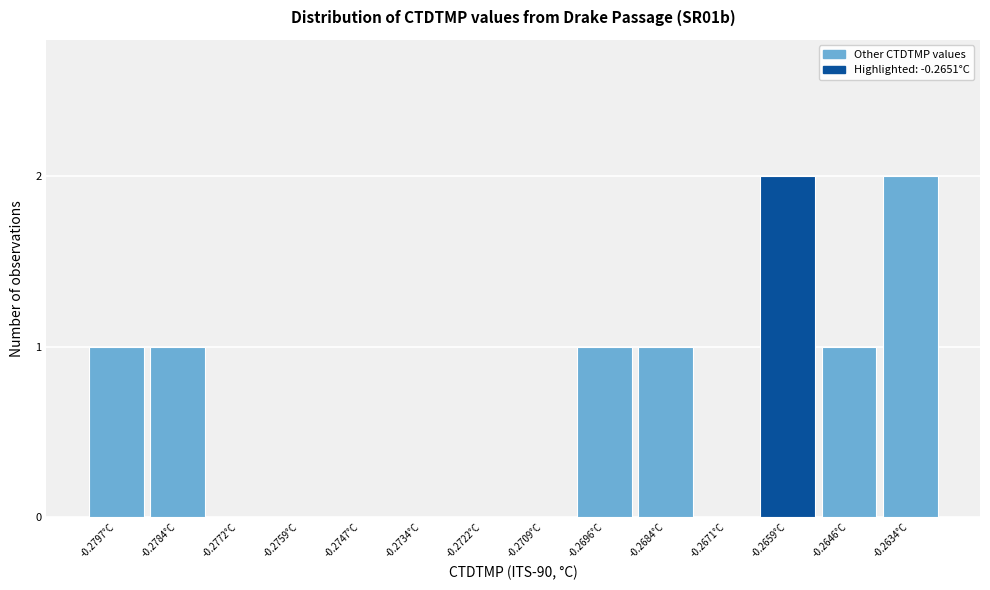

Reading left to right, list all the values displayed in this chart.

-0.2797°C=1	-0.2784°C=1	-0.2772°C=0	-0.2759°C=0	-0.2747°C=0	-0.2734°C=0	-0.2722°C=0	-0.2709°C=0	-0.2696°C=1	-0.2684°C=1	-0.2671°C=0	-0.2659°C=2	-0.2646°C=1	-0.2634°C=2